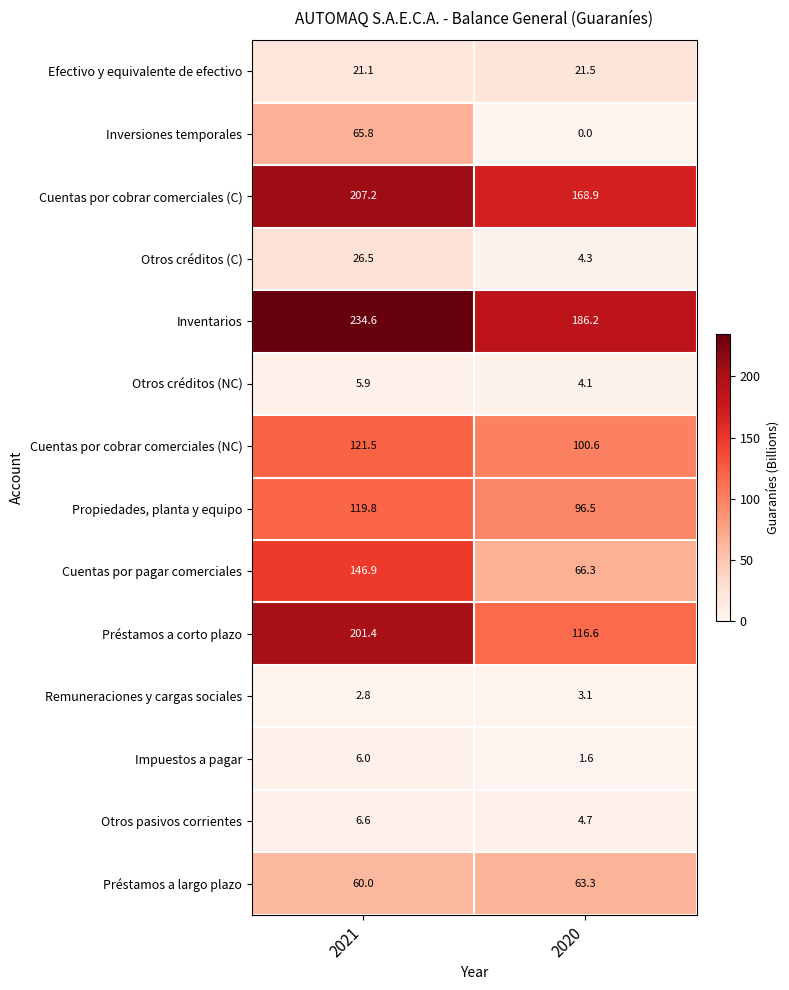

What is the difference between the maximum and minimum values in the Inversiones temporales series?

65.8